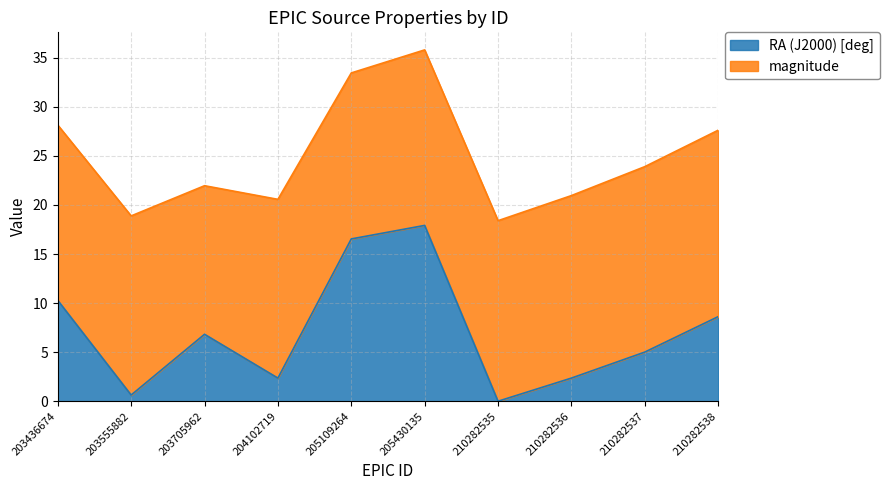

How many data points are above 6?

5